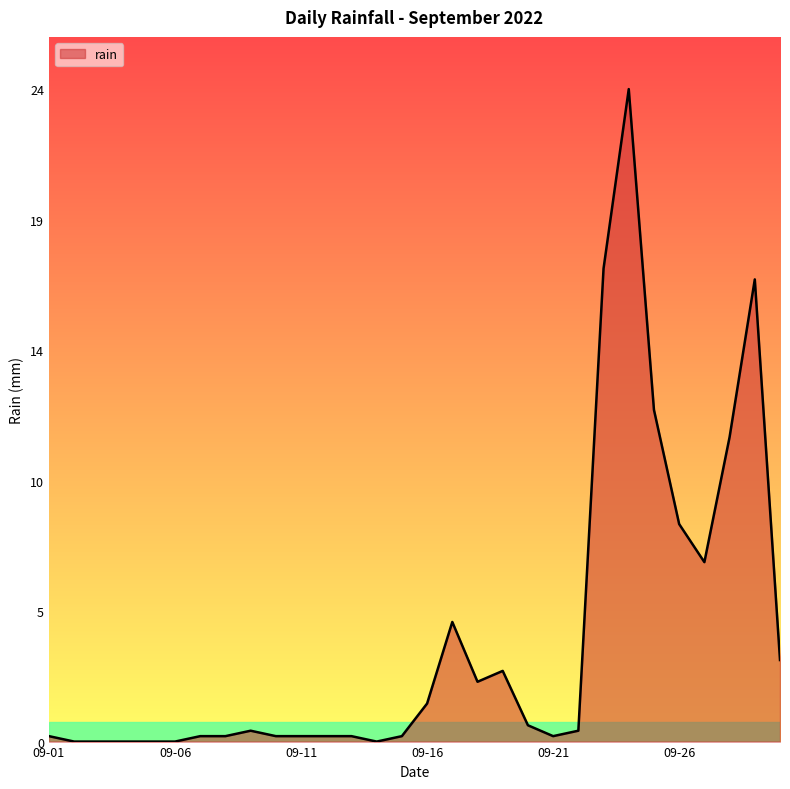

Does the chart display data point markers on the line(s)?

No